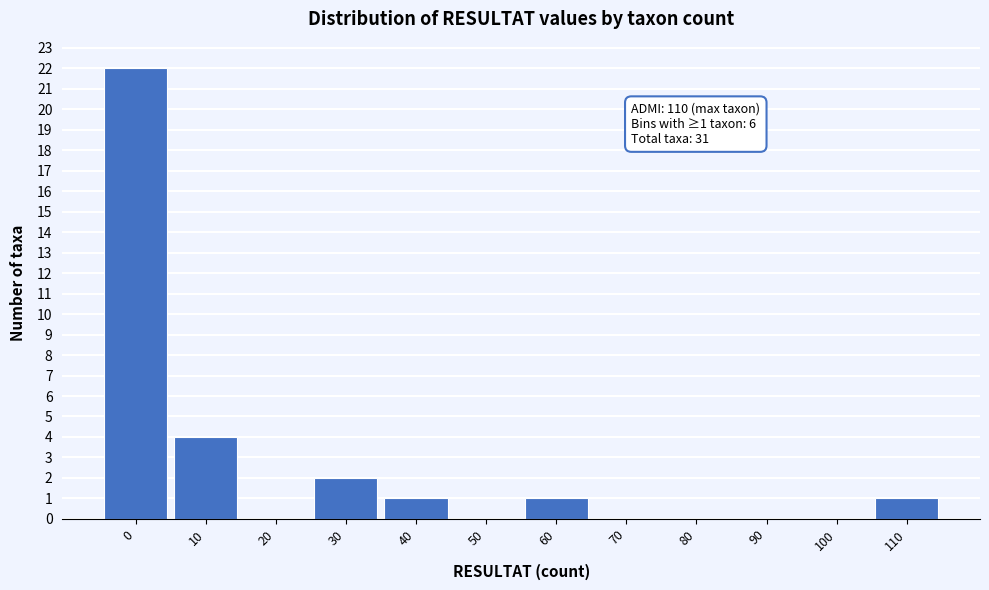

Reading left to right, transcribe all the data shown in this chart.

0=22	10=4	20=0	30=2	40=1	50=0	60=1	70=0	80=0	90=0	100=0	110=1